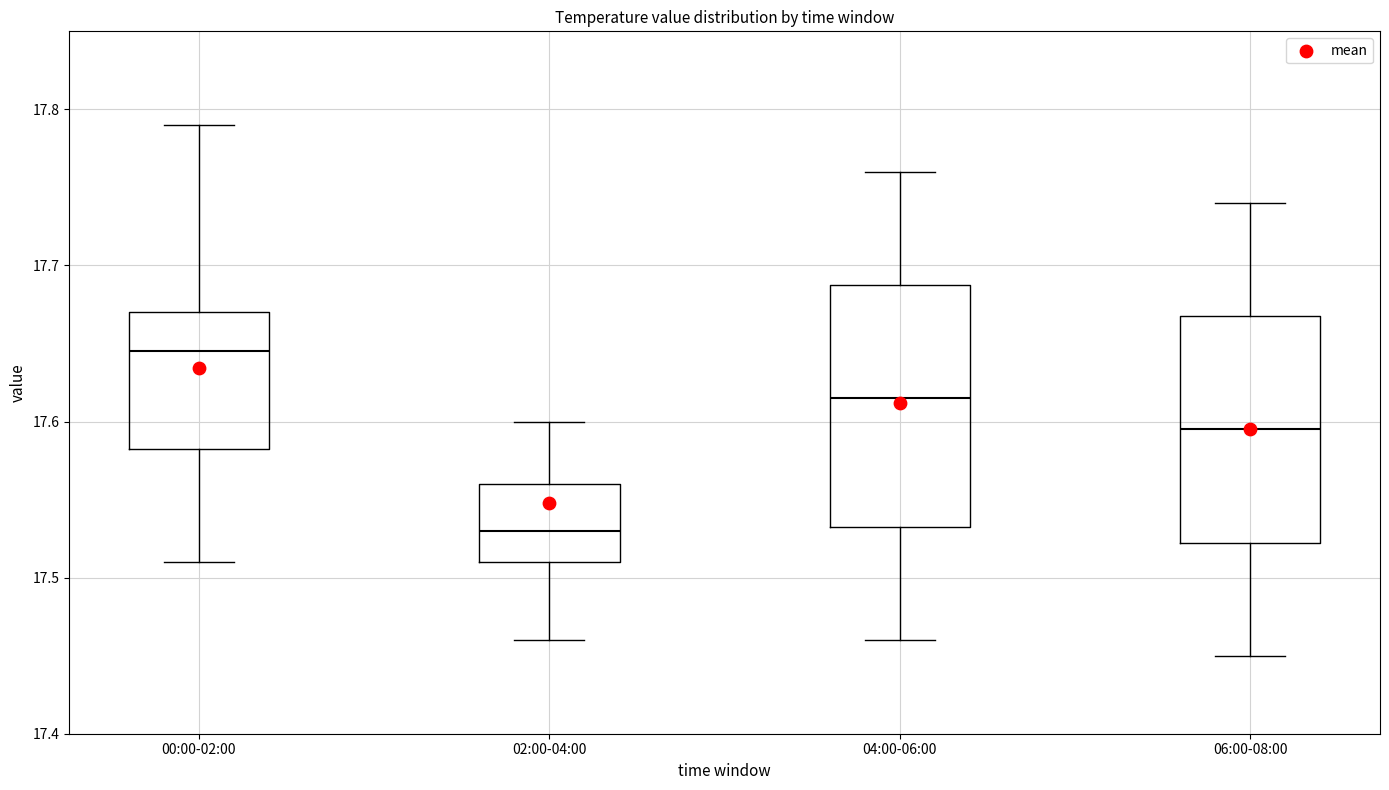

Where does the lower whisker of the box for 06:00-08:00 end on the y-axis? The values are not printed on the chart, so give them approximately, as read against the axis.

17.45